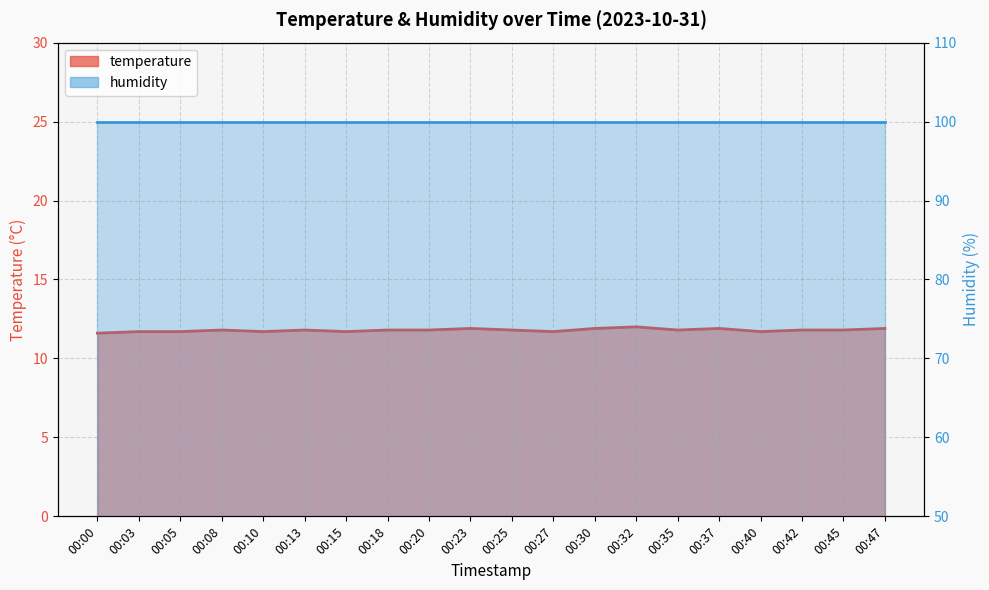

Rank the categories by value from lowest to highest.

00:00, 00:03, 00:05, 00:10, 00:15, 00:27, 00:40, 00:08, 00:13, 00:18, 00:20, 00:25, 00:35, 00:42, 00:45, 00:23, 00:30, 00:37, 00:47, 00:32